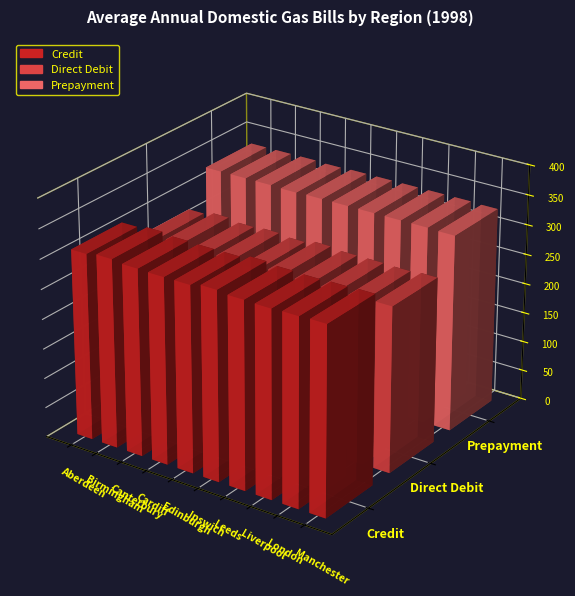

Reading right to left, extract all data points from this chart.

Credit: 316	315	314	315	318	313	313	314	317	313
Direct Debit: 278	276	277	277	280	275	278	276	280	275
Prepayment: 330	331	331	331	331	331	330	331	331	331